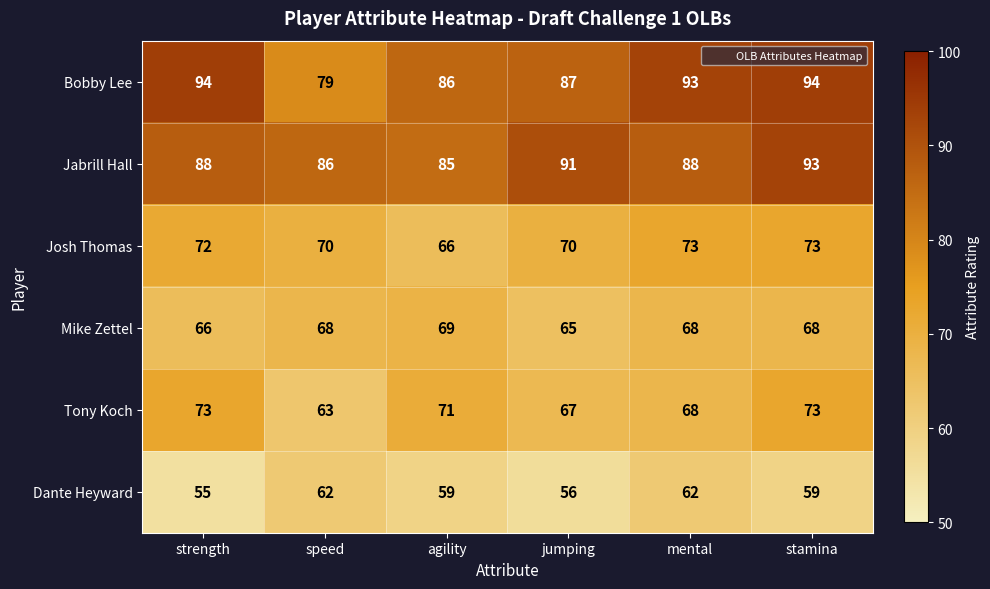

What is the difference between the second highest and second lowest values in the Dante Heyward series?

6